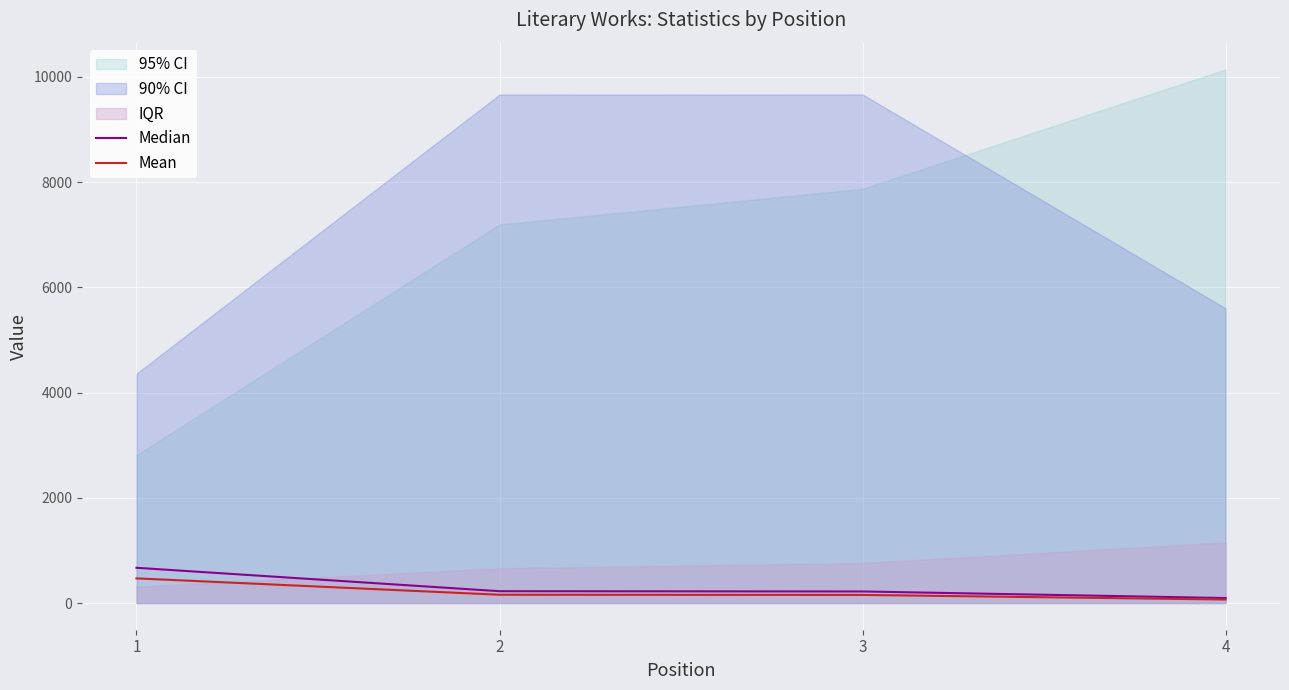

How many values in the Mean series exceed 157?

2